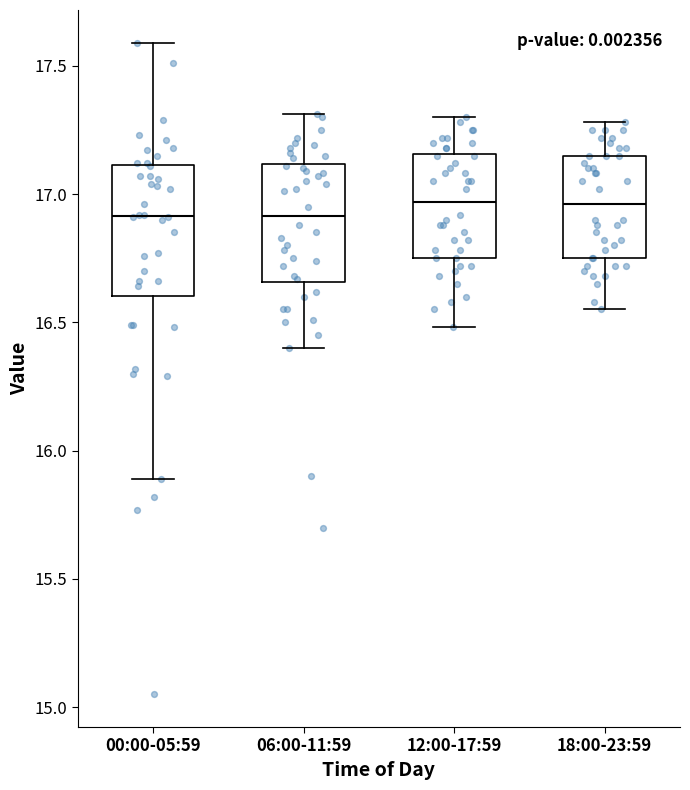

Where does the upper whisker of the box for 06:00-11:59 end on the y-axis? The values are not printed on the chart, so give them approximately, as read against the axis.

17.30